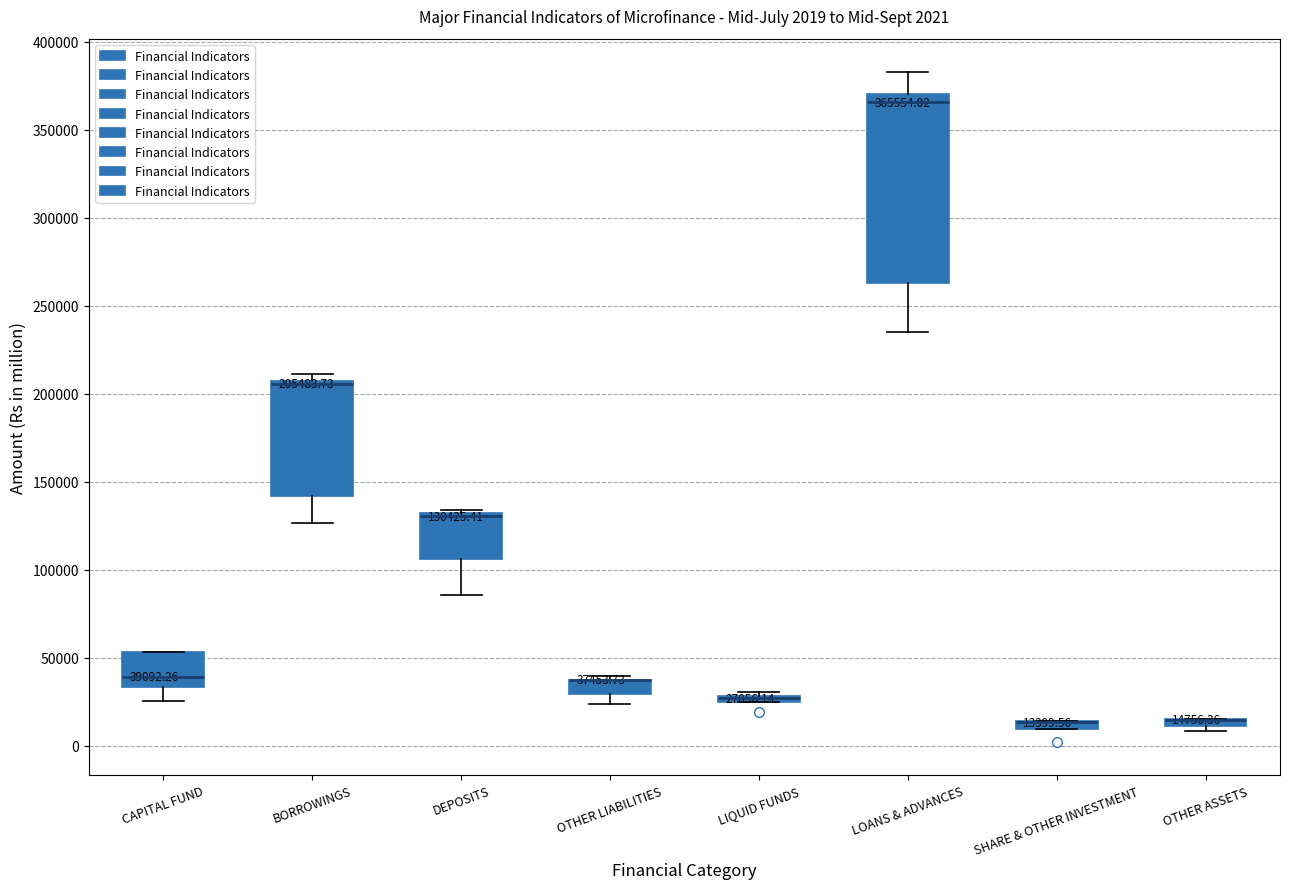

Comparing the boxes themselves (not the whiskers), which one is the tallest?

LOANS & ADVANCES